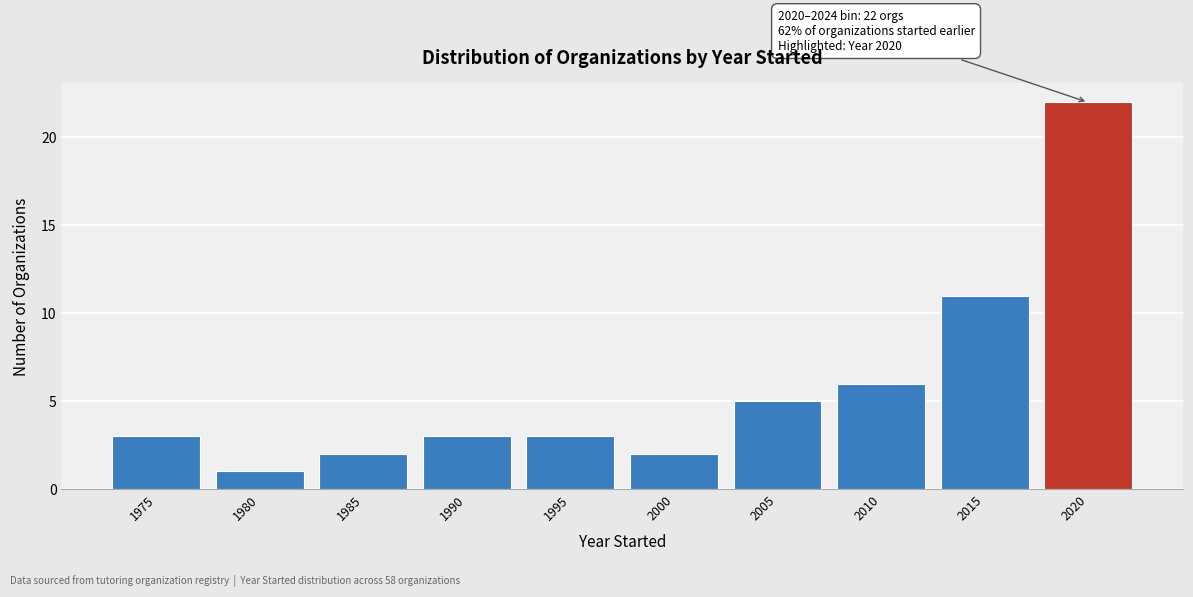

Reading right to left, what are all the values shown in this chart?

22	11	6	5	2	3	3	2	1	3